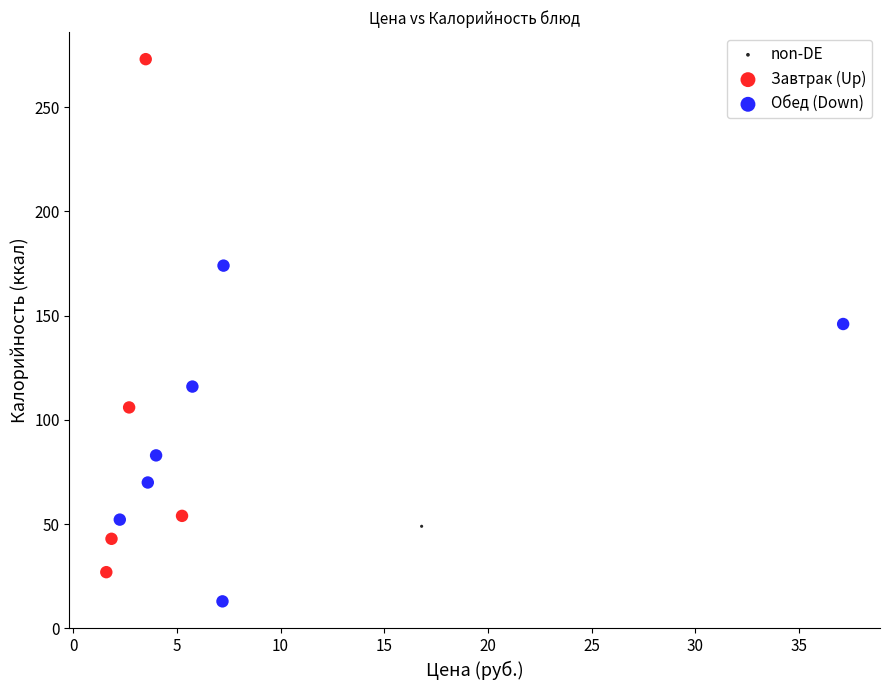

What are all the series names shown in the legend?

non-DE, Завтрак (Up), Обед (Down)